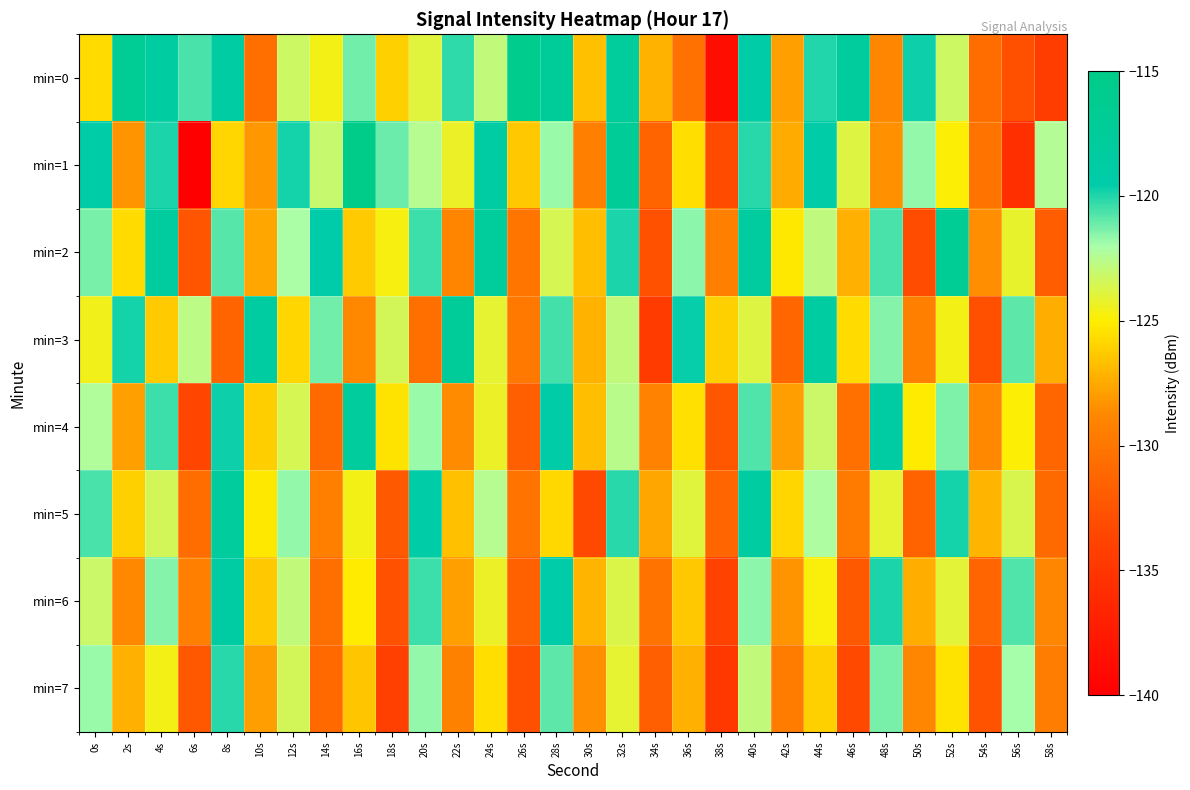

Between 48s and 4s, which is larger?

4s